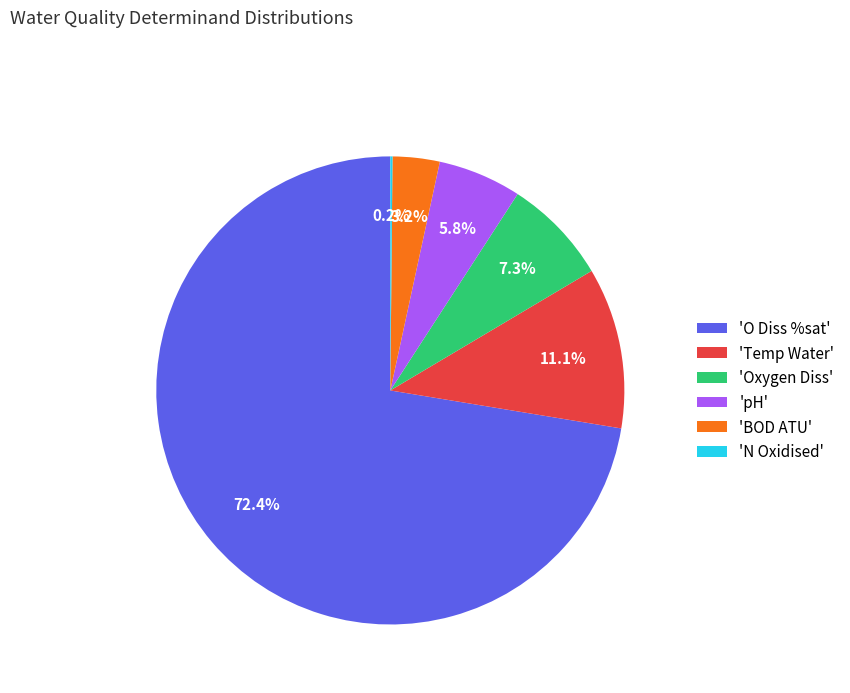

Which slice is the largest?

'O Diss %sat'